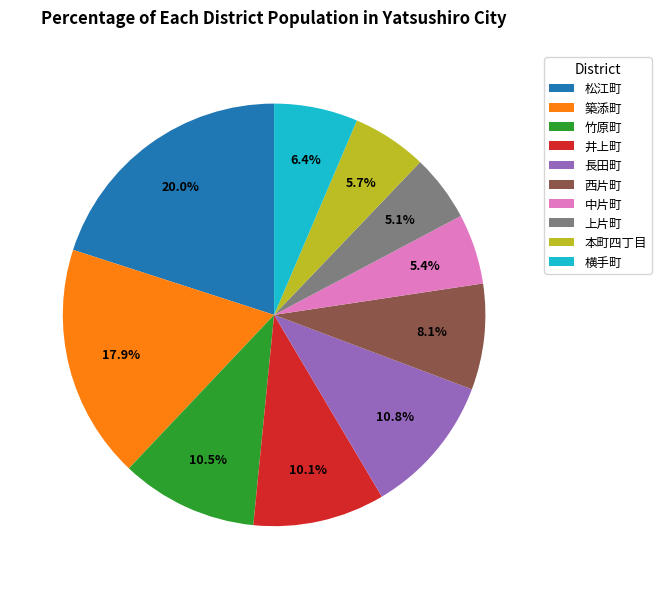

Is it true that 中片町 is 5% of the pie?

True